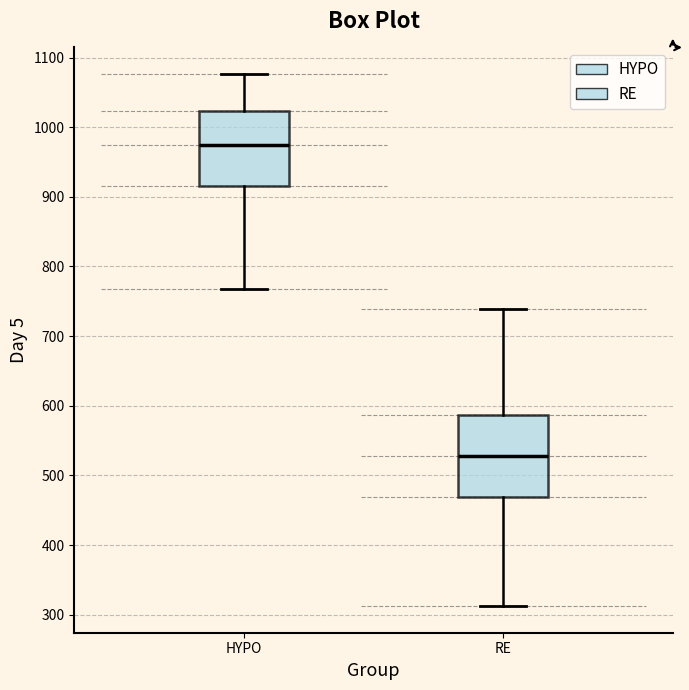

Where is the lower edge of the box for RE on the y-axis? The values are not printed on the chart, so give them approximately, as read against the axis.

470